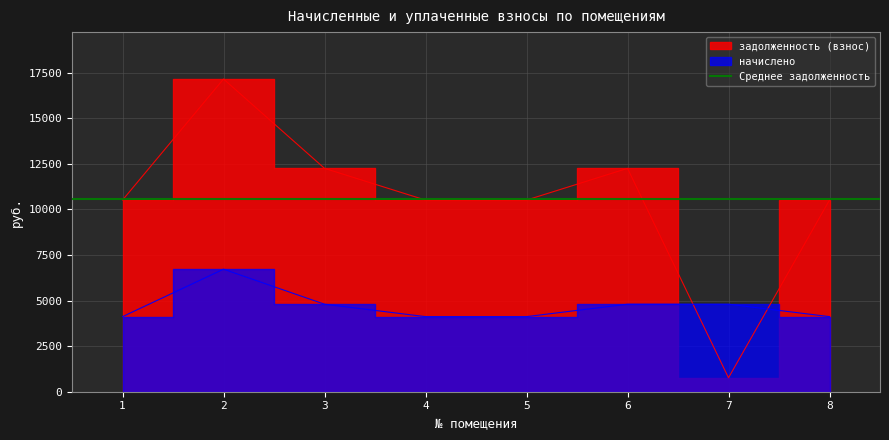

How many data points does each series have?

8